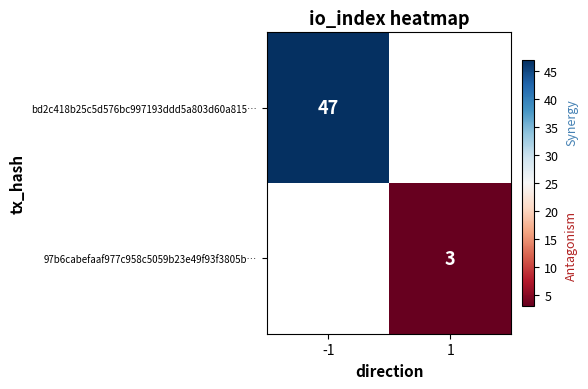

The value of bd2c418b25c5d576bc997193ddd5a803d60a815… at -1 is 75.7. True or false?

False